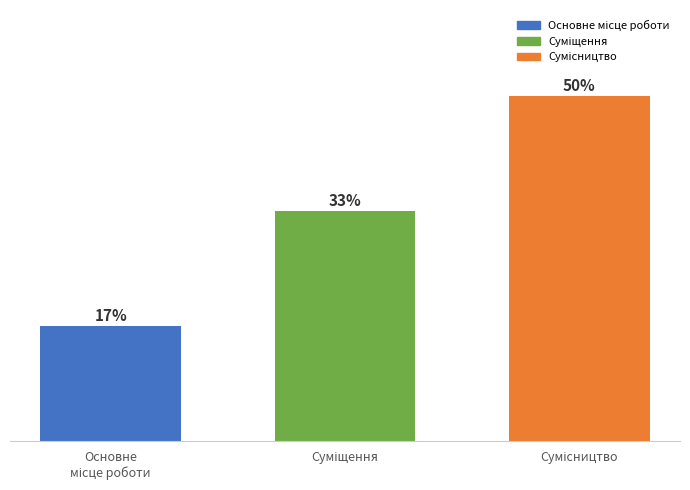

What value does the data have at Основне
місце роботи?

1